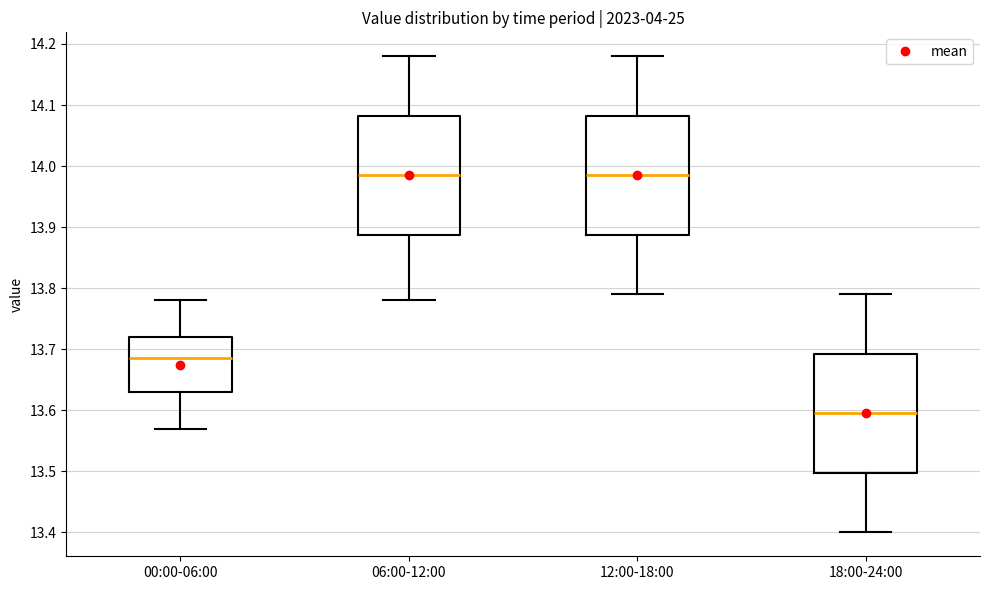

Reading left to right, transcribe this box plot: for each box, give where its median line is, the range the box spans, and where its two whiskers end, as read against the y-axis. The values are not printed on the chart, so give them approximately, as read against the axis.

00:00-06:00: median 13.69, box 13.63 to 13.72, whiskers 13.57 to 13.78
06:00-12:00: median 13.99, box 13.89 to 14.08, whiskers 13.78 to 14.18
12:00-18:00: median 13.99, box 13.89 to 14.08, whiskers 13.79 to 14.18
18:00-24:00: median 13.60, box 13.50 to 13.69, whiskers 13.40 to 13.79